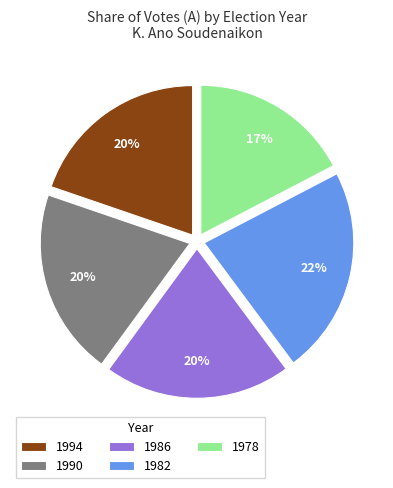

Is it true that 1986 is 20% of the pie?

True